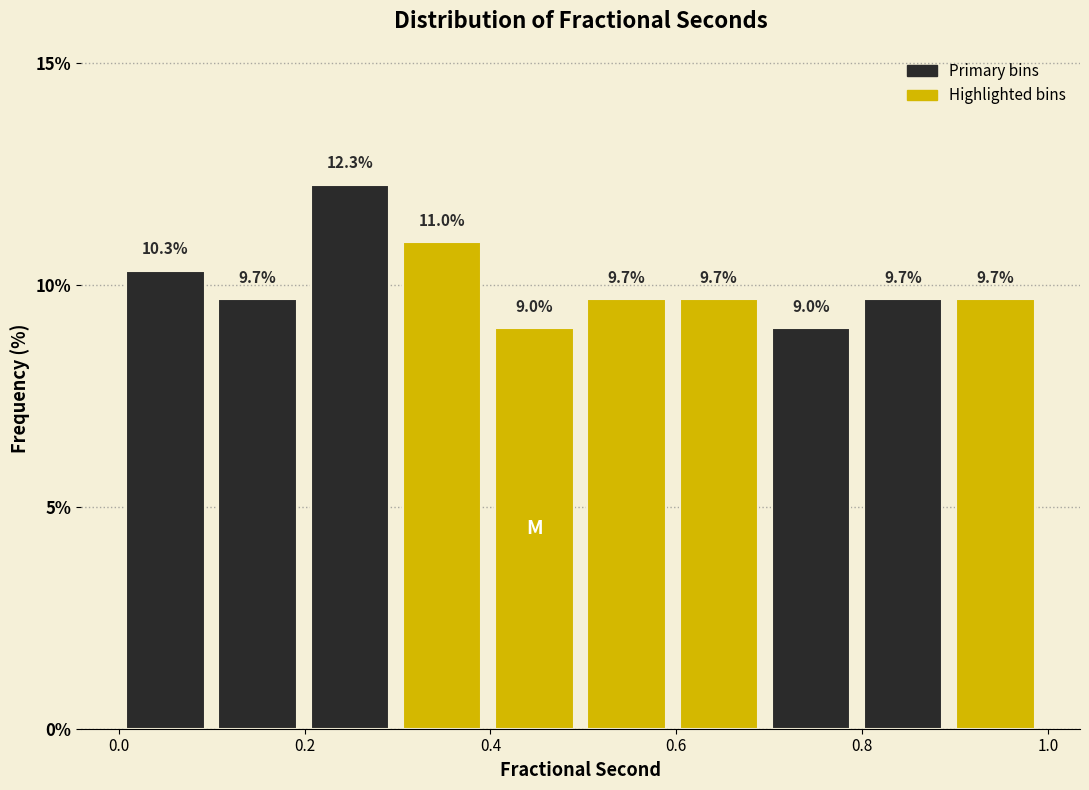

How tall is the bar that spans 0.8 to 0.9 on the x-axis? The bar edges are not printed on the chart, so give them approximately, as read against the axis.

9.7